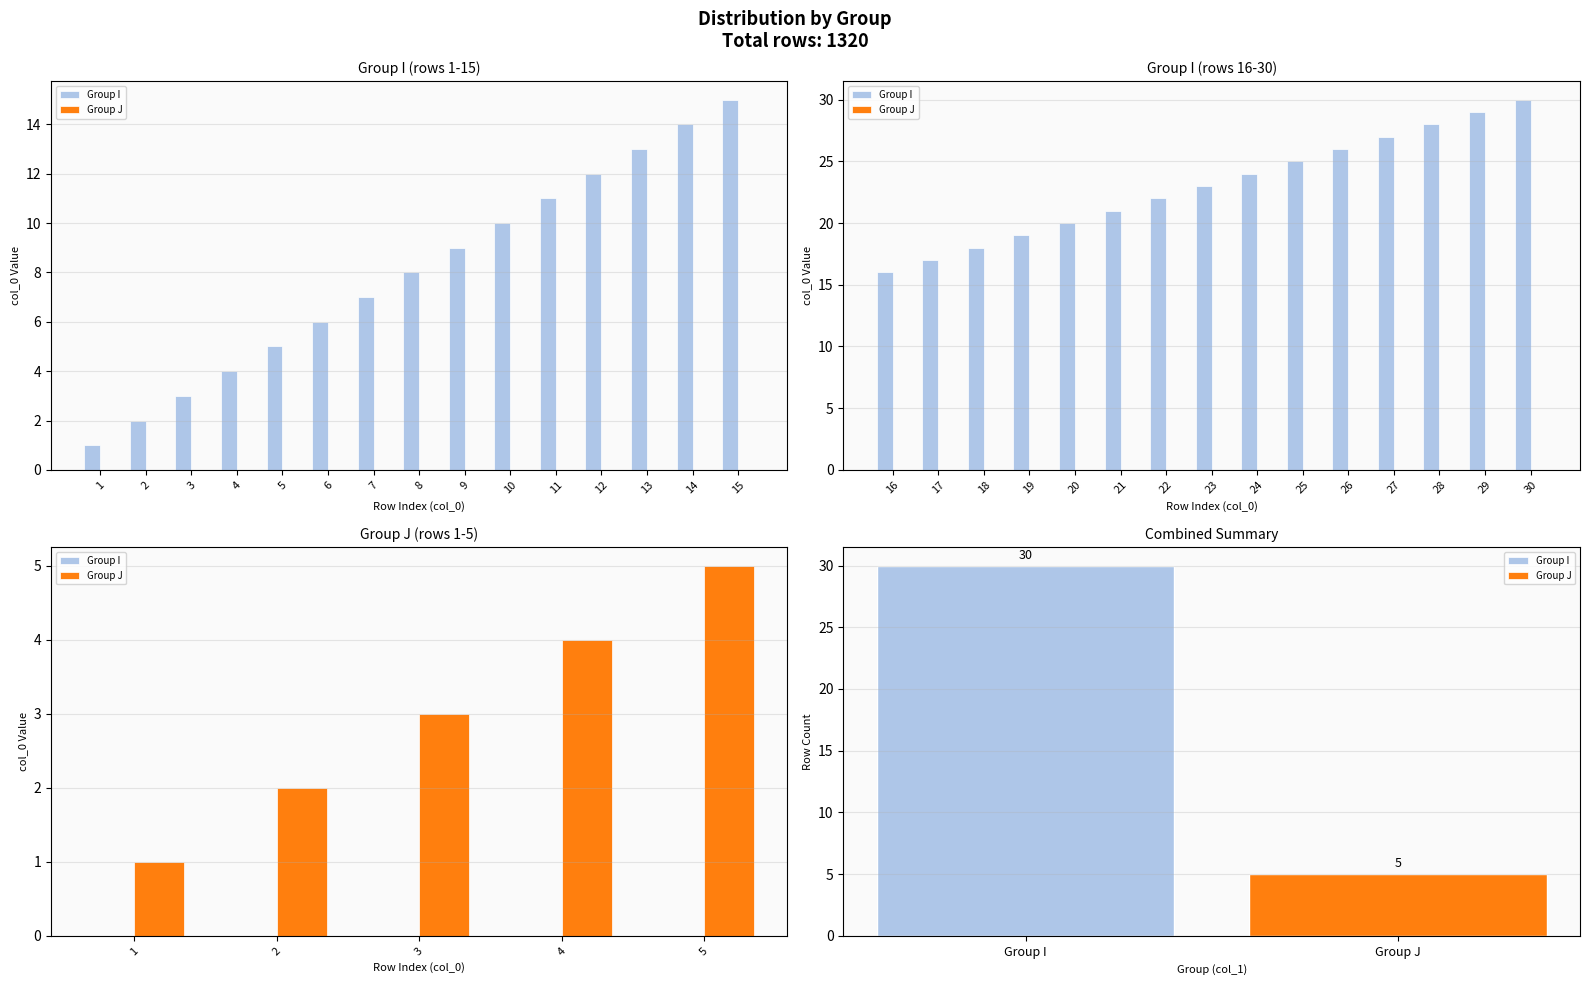

Which has a higher value, 5 or 3?

5